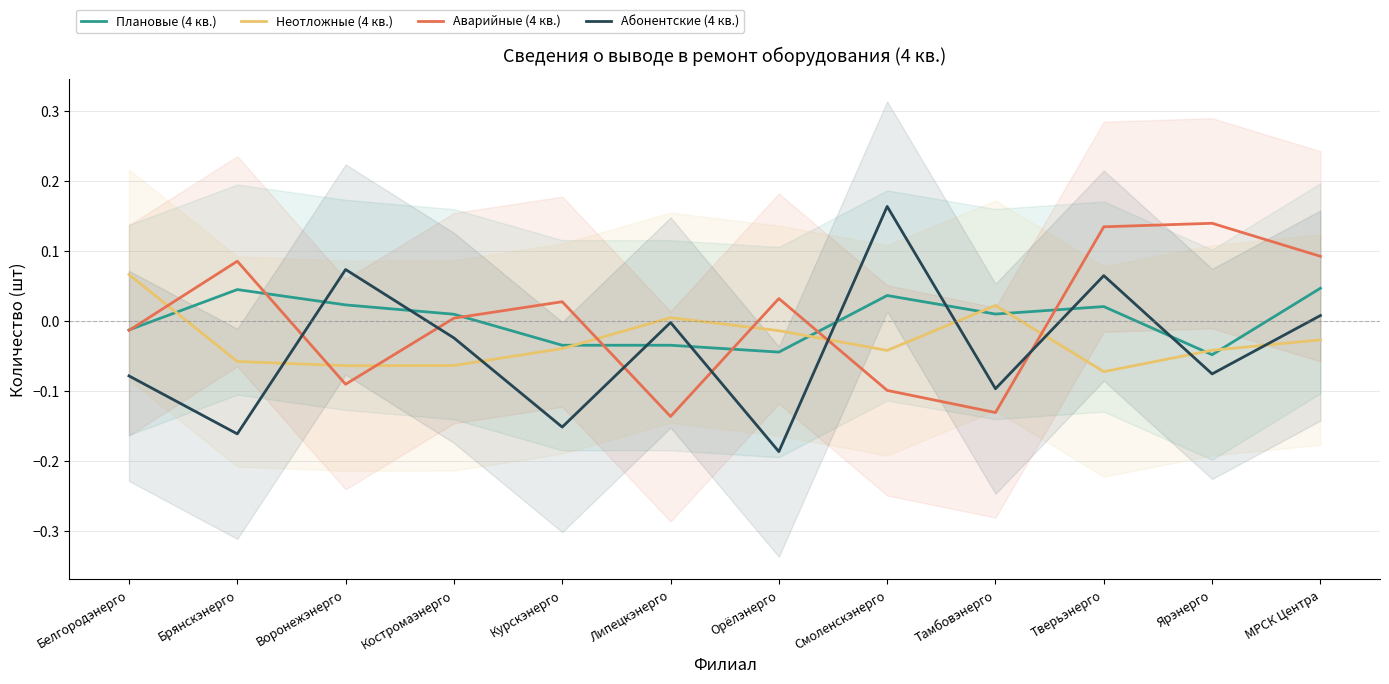

How many values in the Неотложные (4 кв.) series exceed 0?

3